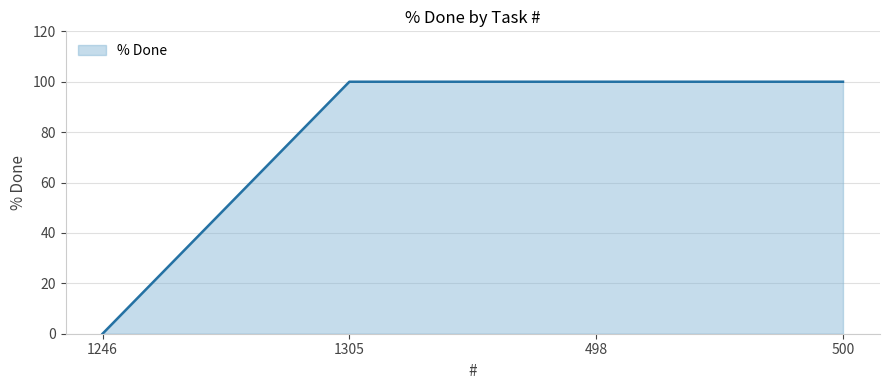

What is the difference between the maximum and minimum values?

100